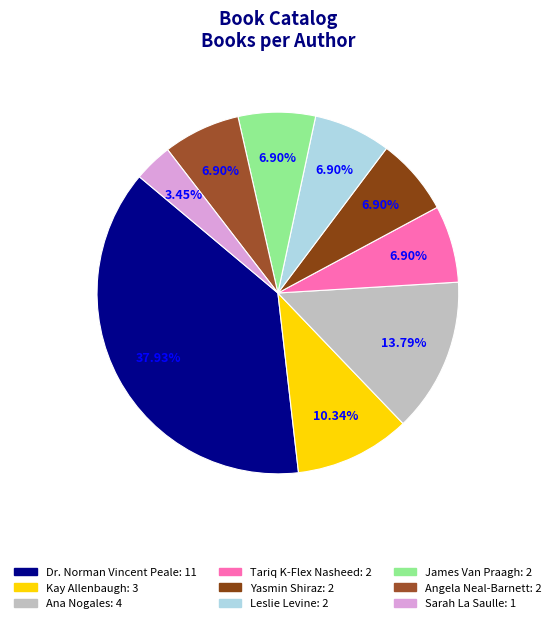

How many segments does this pie chart have?

9